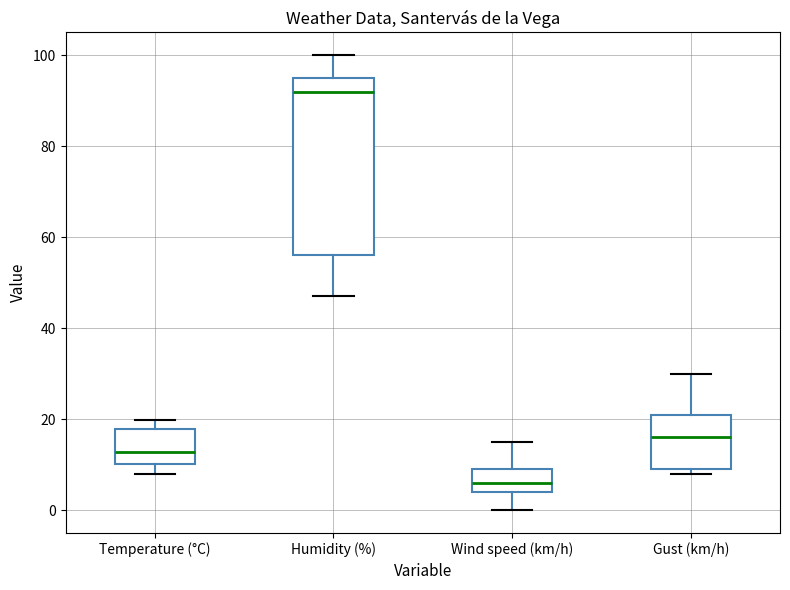

Reading left to right, transcribe this box plot: for each box, give where its median line is, the range the box spans, and where its two whiskers end, as read against the y-axis. The values are not printed on the chart, so give them approximately, as read against the axis.

Temperature (°C): median 12, box 10 to 18, whiskers 8 to 20
Humidity (%): median 92, box 56 to 96, whiskers 48 to 100
Wind speed (km/h): median 6, box 4 to 10, whiskers 0 to 16
Gust (km/h): median 16, box 10 to 22, whiskers 8 to 30